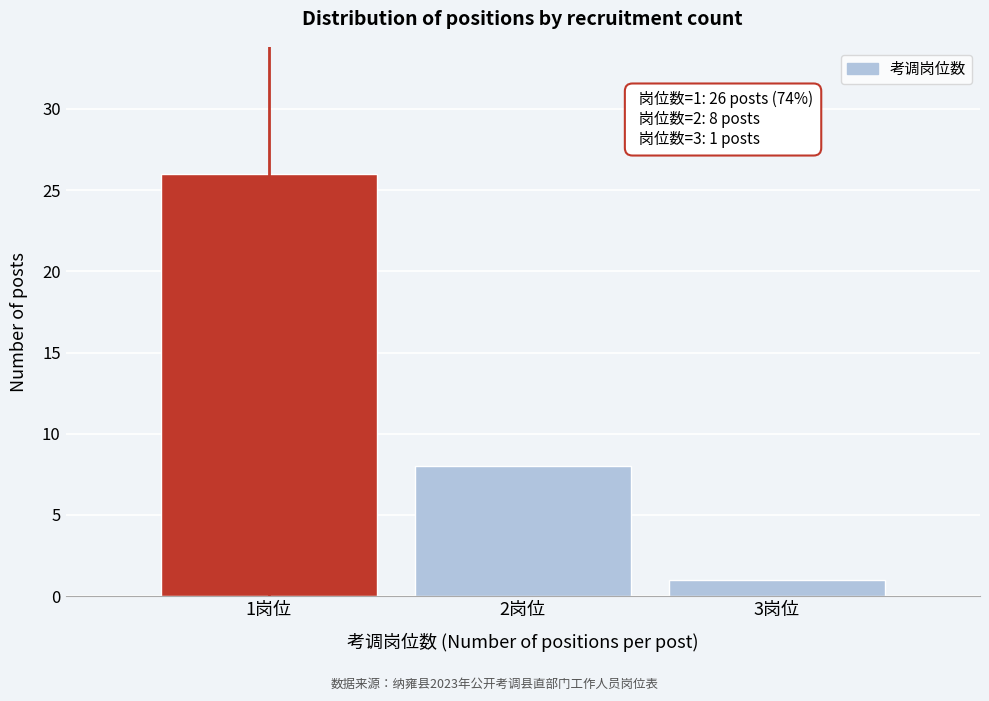

Reading left to right, list all the values displayed in this chart.

26	8	1